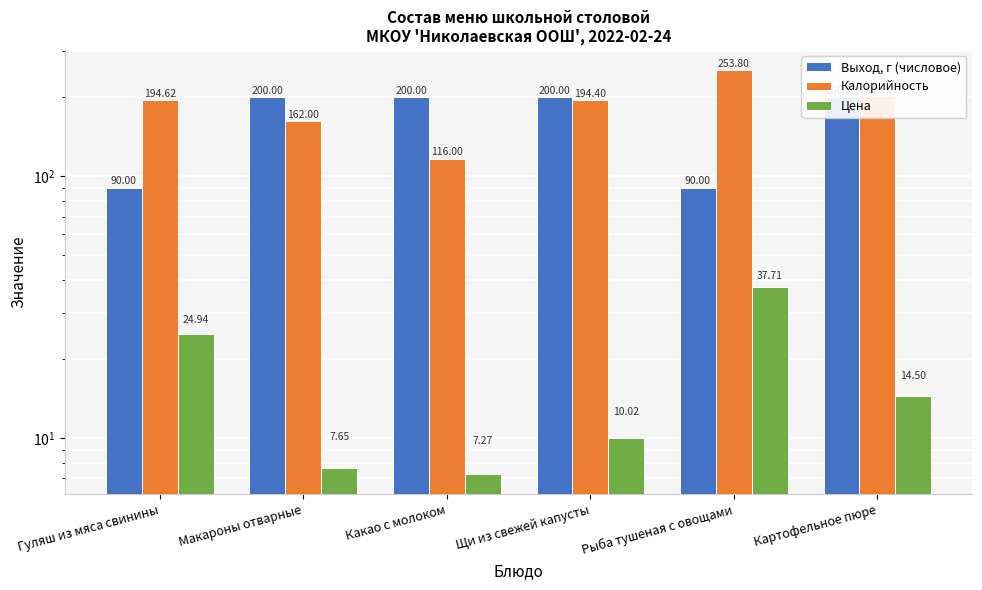

Between Рыба тушеная с овощами and Щи из свежей капусты, which is larger?

Щи из свежей капусты